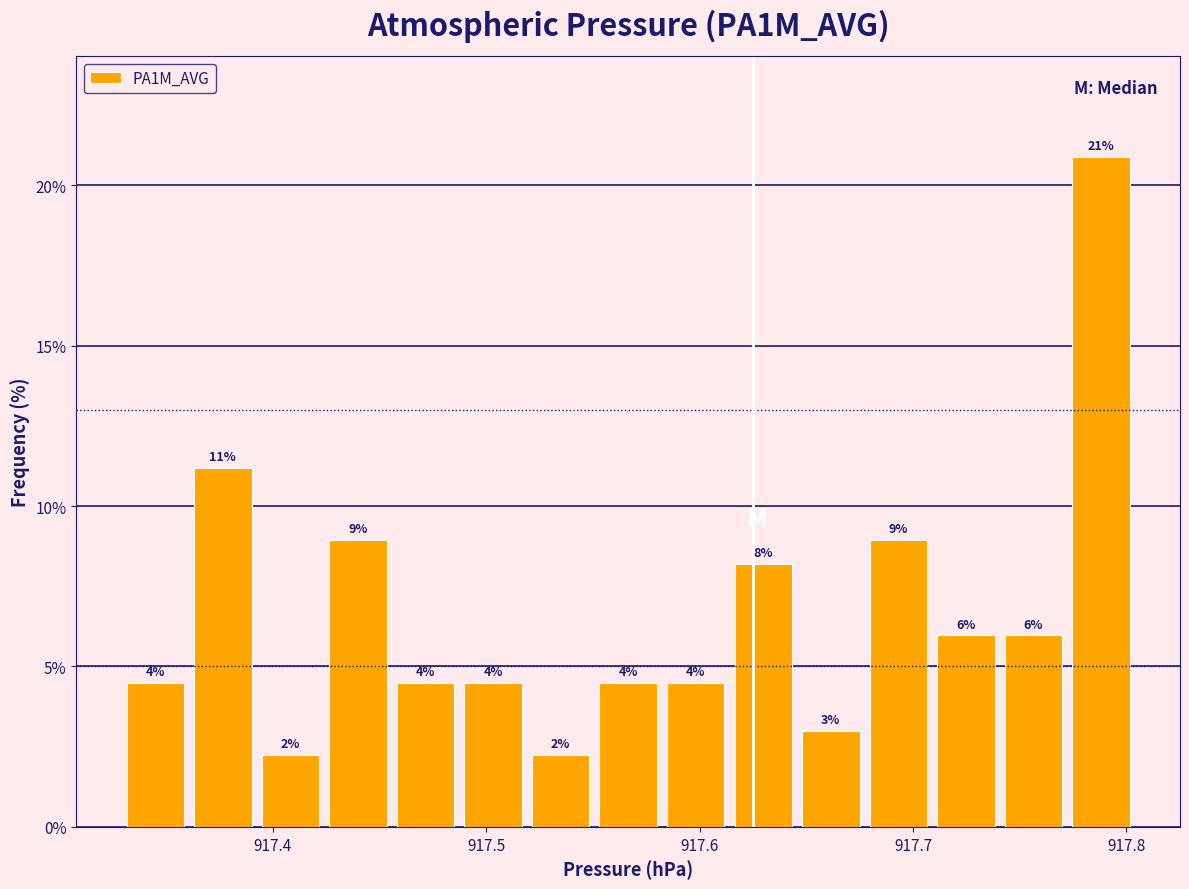

Around what value on the x-axis is the tallest bar? Give the approximate position of its centre, as read against the axis.

917.79